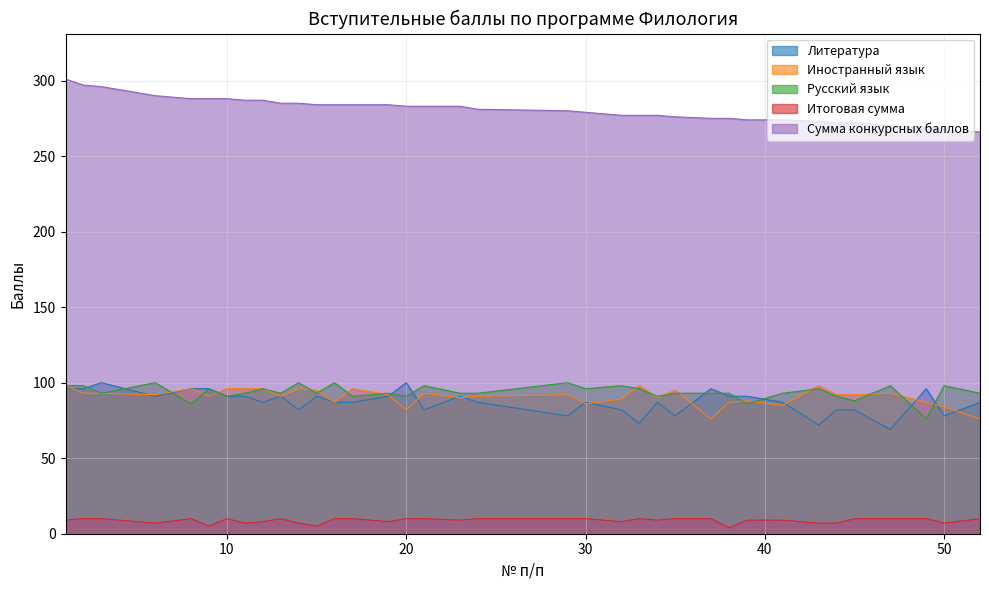

What is the difference between the second highest and second lowest values in the Сумма конкурсных баллов series?

30